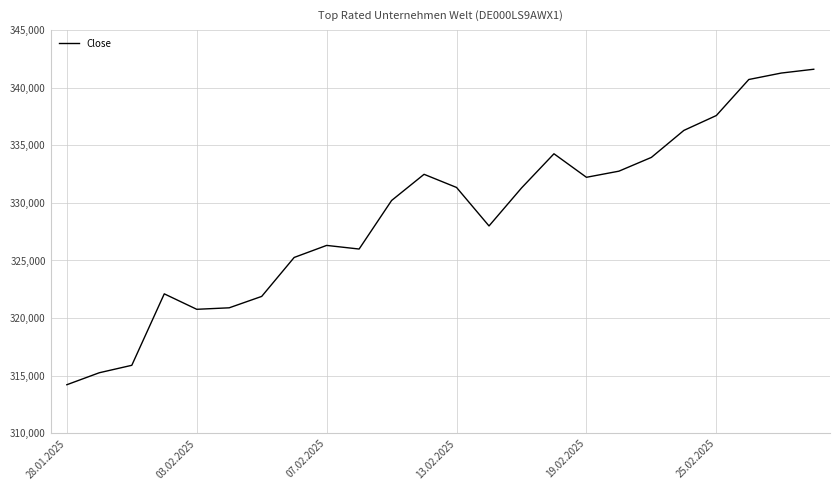

What is the difference between the maximum and minimum values?

27365